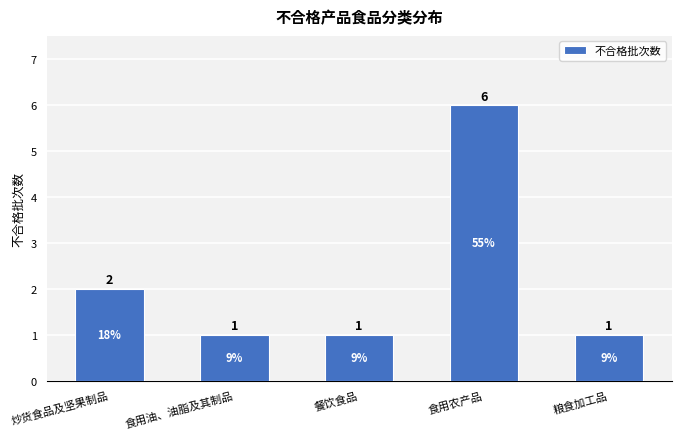

How many values are between 1 and 2?

4